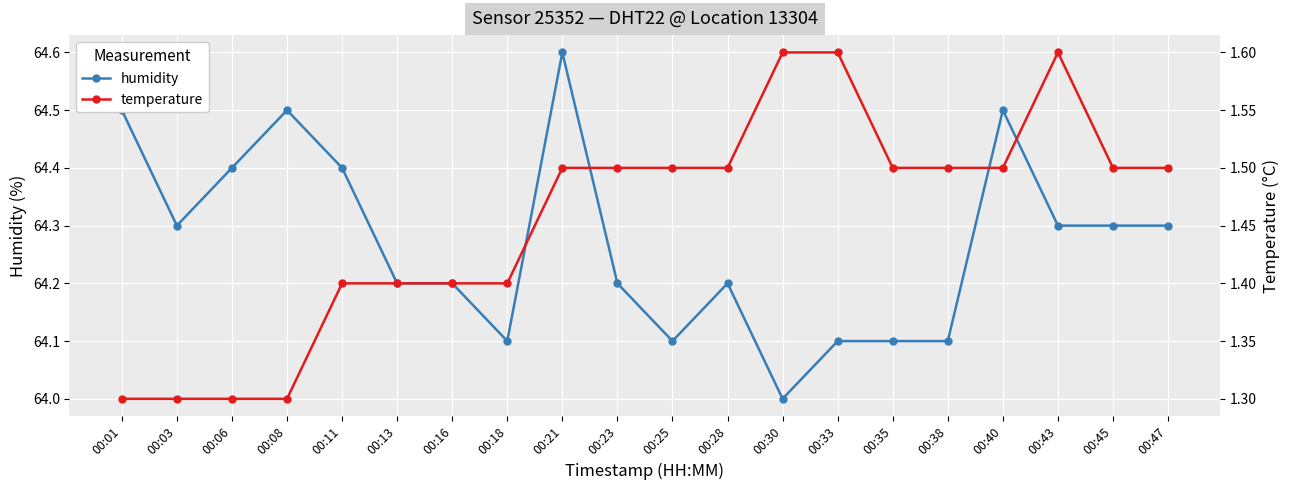

What is the value of the temperature point at the 2nd from the left?

1.3